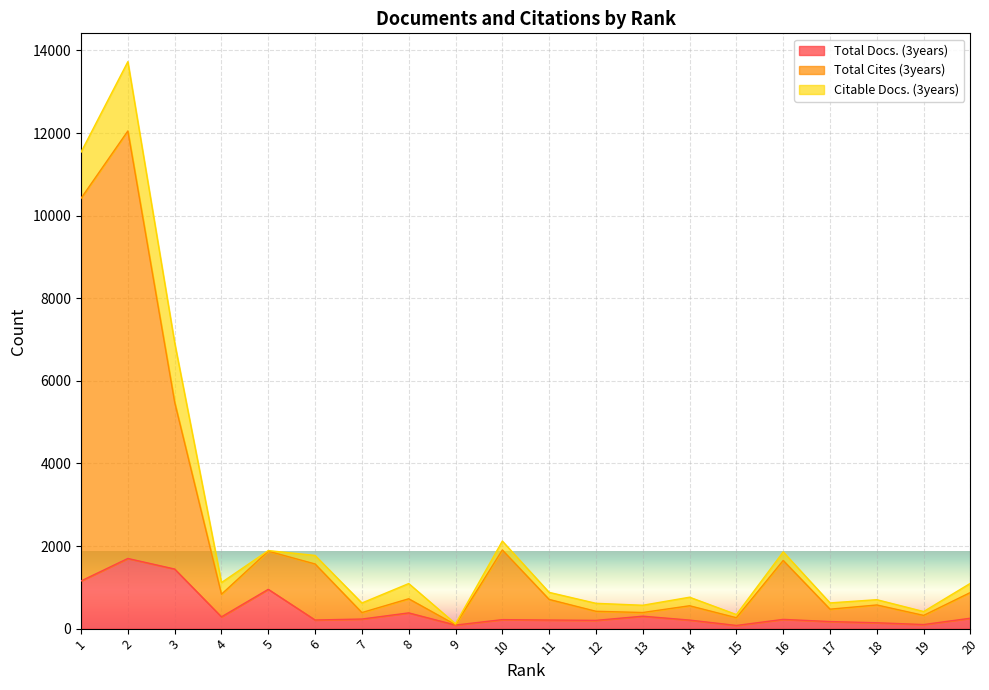

Does the chart display data point markers on the line(s)?

No